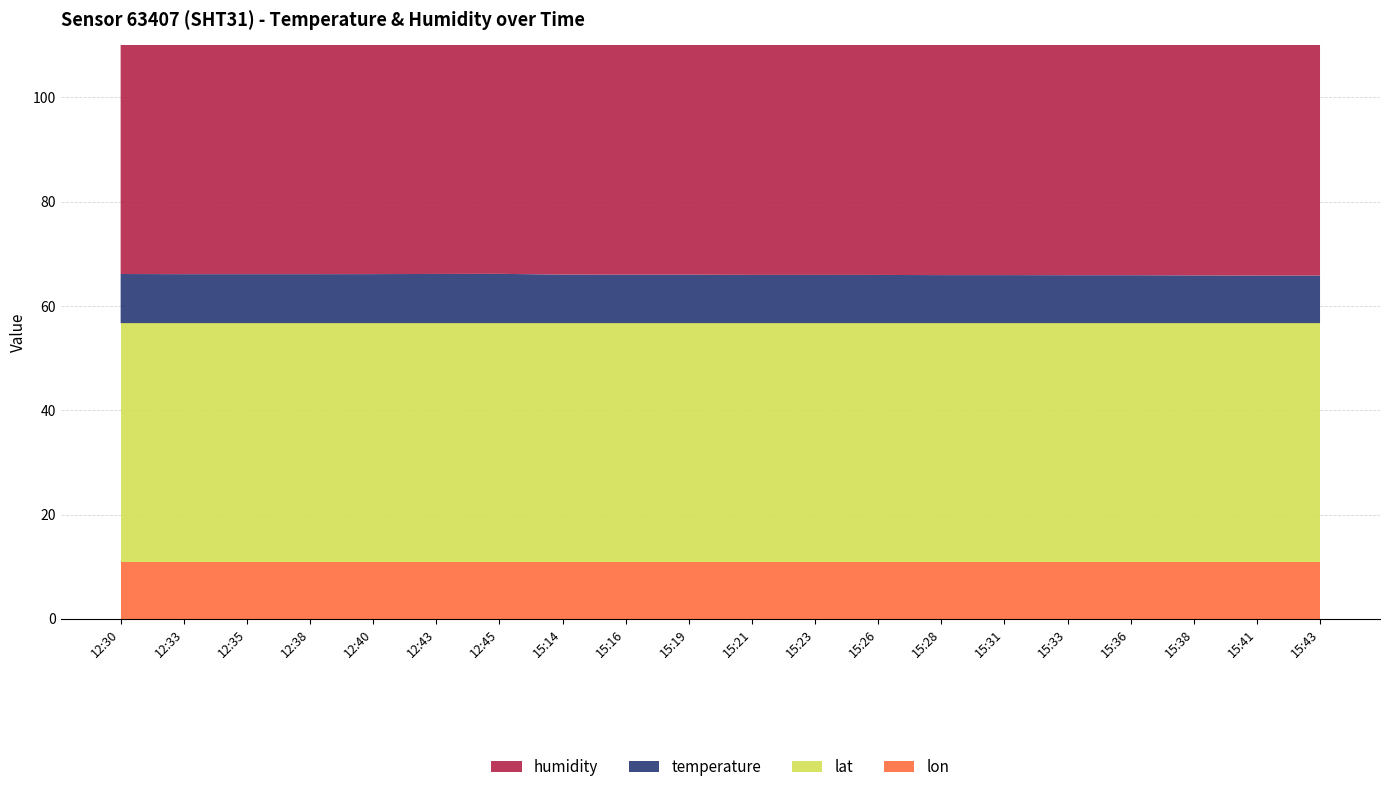

Reading right to left, extract all data points from this chart.

humidity: 15:43=86.5	15:41=86.5	15:38=86.5	15:36=86.6	15:33=86.8	15:31=86.8	15:28=86.6	15:26=86.6	15:23=86.5	15:21=86.3	15:19=86.1	15:16=86.0	15:14=85.9	12:45=76.6	12:43=76.5	12:40=76.2	12:38=76.2	12:35=75.9	12:33=75.4	12:30=75.1
temperature: 15:43=9.1	15:41=9.1	15:38=9.2	15:36=9.2	15:33=9.2	15:31=9.2	15:28=9.2	15:26=9.2	15:23=9.2	15:21=9.2	15:19=9.3	15:16=9.3	15:14=9.3	12:45=9.4	12:43=9.4	12:40=9.4	12:38=9.4	12:35=9.4	12:33=9.4	12:30=9.4
lat: 15:43=45.9	15:41=45.9	15:38=45.9	15:36=45.9	15:33=45.9	15:31=45.9	15:28=45.9	15:26=45.9	15:23=45.9	15:21=45.9	15:19=45.9	15:16=45.9	15:14=45.9	12:45=45.9	12:43=45.9	12:40=45.9	12:38=45.9	12:35=45.9	12:33=45.9	12:30=45.9
lon: 15:43=10.8	15:41=10.8	15:38=10.8	15:36=10.8	15:33=10.8	15:31=10.8	15:28=10.8	15:26=10.8	15:23=10.8	15:21=10.8	15:19=10.8	15:16=10.8	15:14=10.8	12:45=10.8	12:43=10.8	12:40=10.8	12:38=10.8	12:35=10.8	12:33=10.8	12:30=10.8